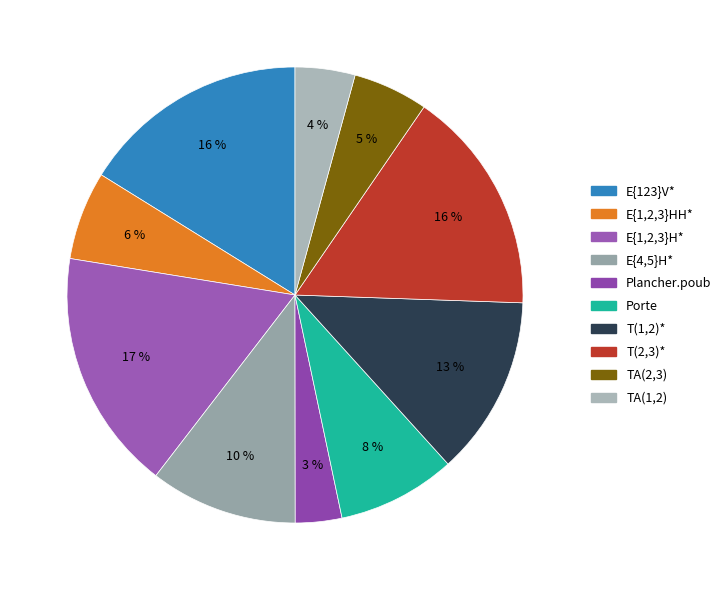

What percentage do E{1,2,3}H* and E{4,5}H* together represent?

27.6%